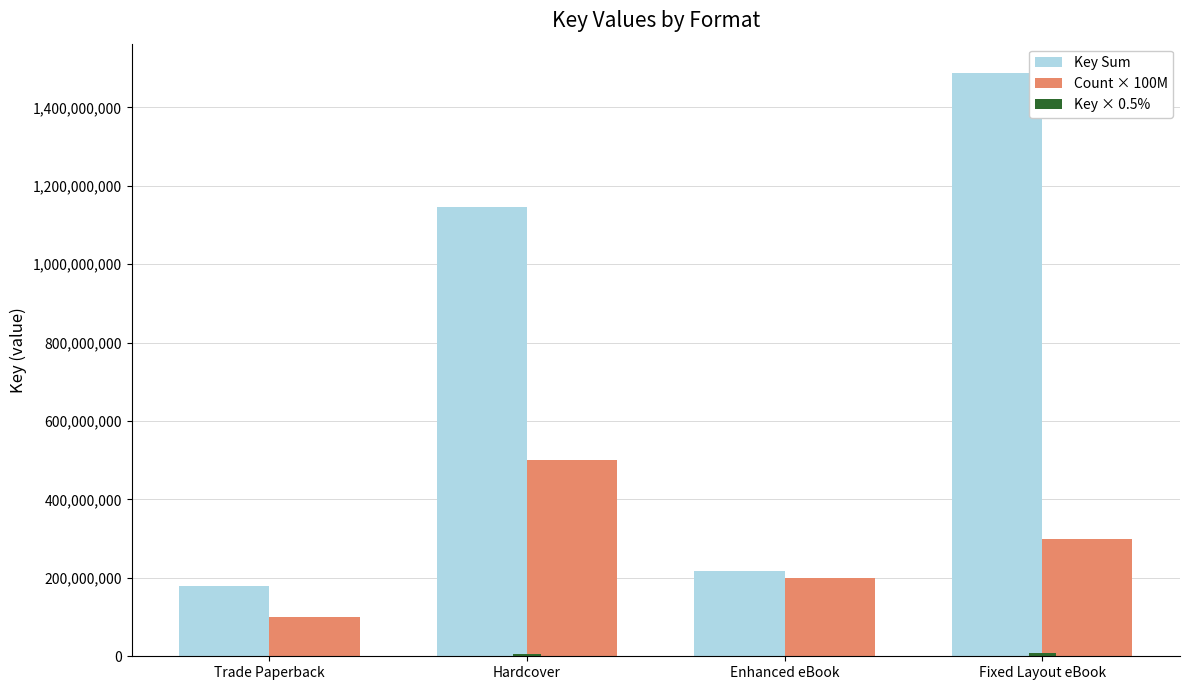

Where is Key Sum nearest to the value 833896059?

Hardcover